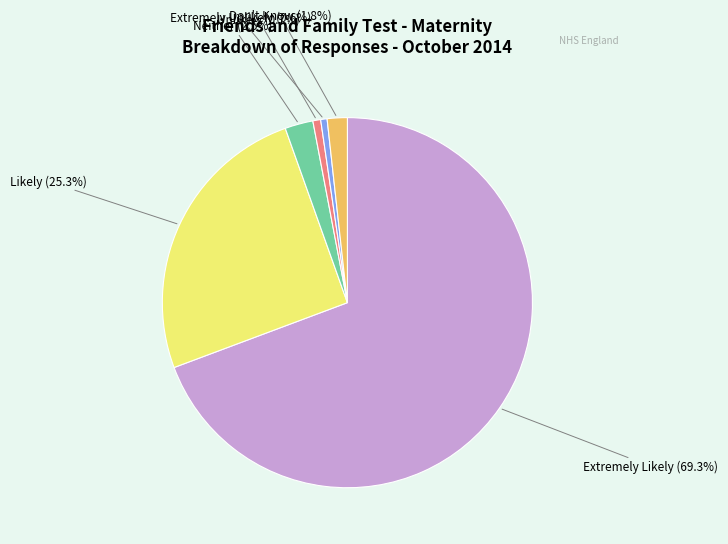

True or false: Extremely Likely accounts for 61% of the total.

False